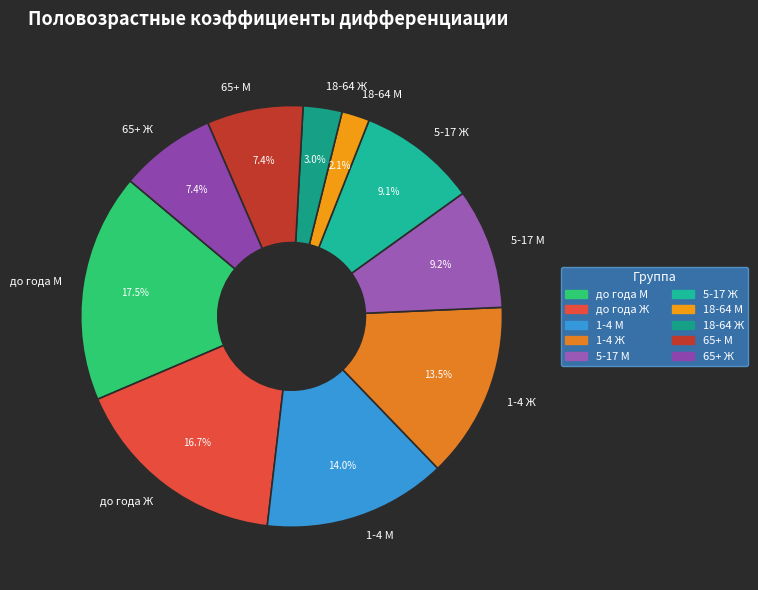

To the nearest percent, what is the combined percentage of 5-17 М and до года М?

27%